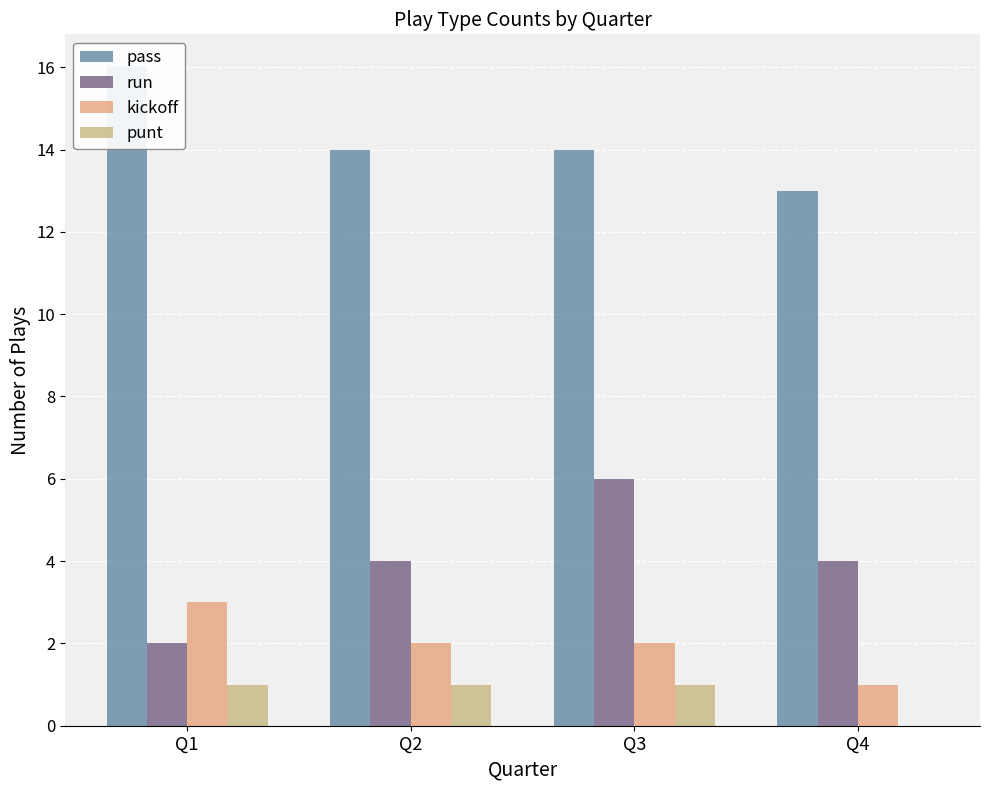

Count the number of categories in the chart.

4